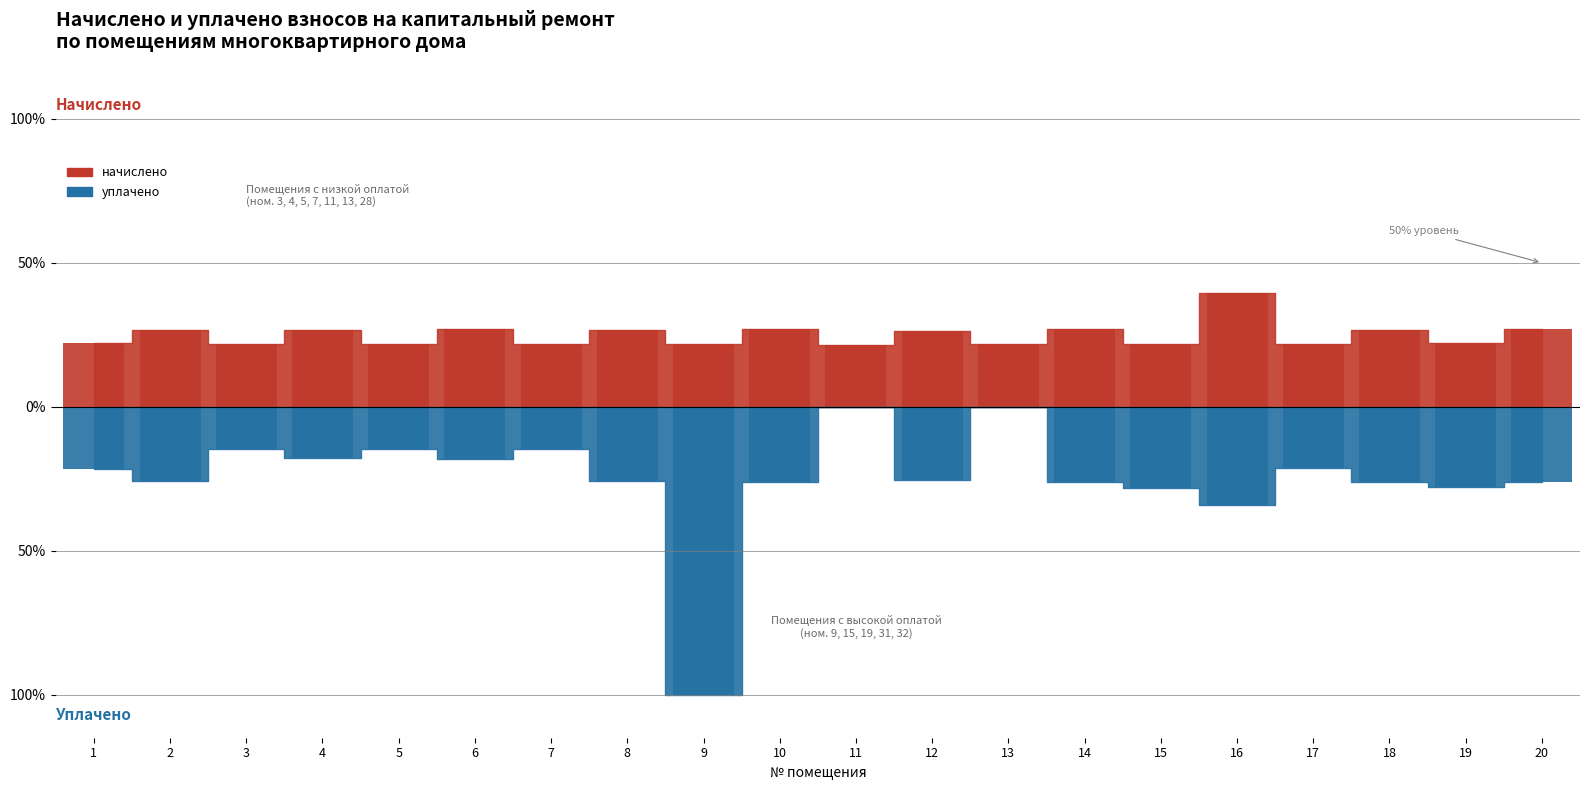

Rank the series by their average value, from highest to lowest.

начислено, уплачено